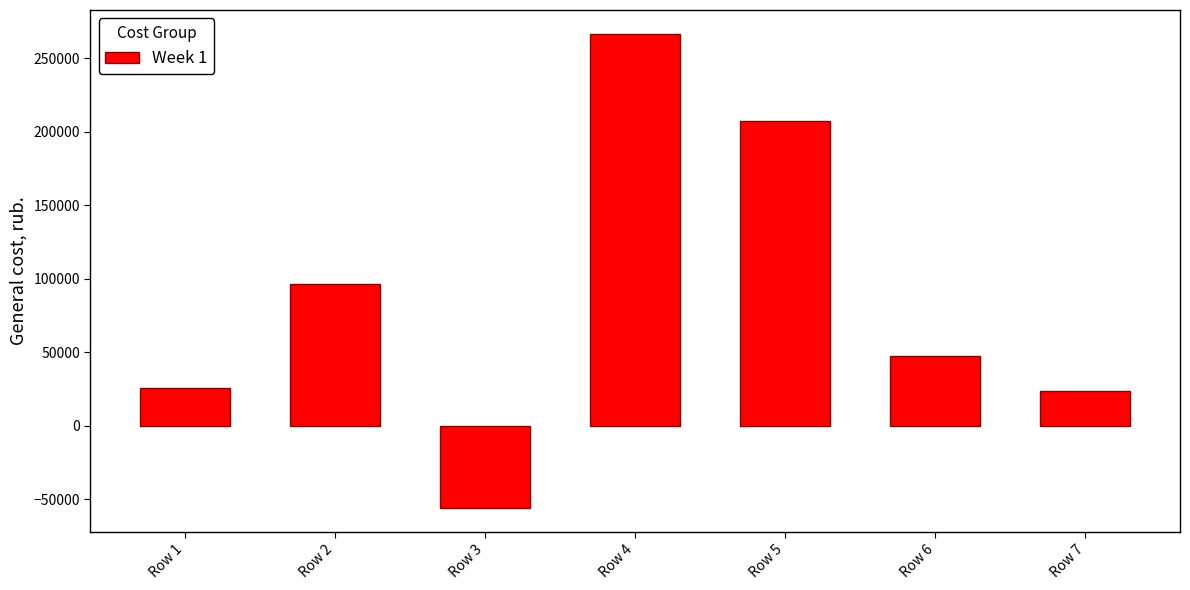

What is the change in value from Row 3 to Row 6?

+103678.6